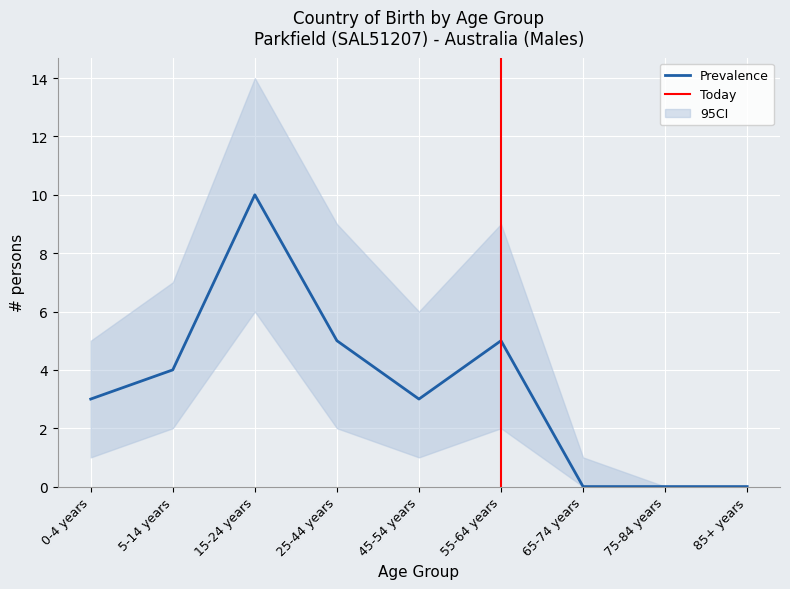

Is it true that Prevalence equals 0 at 85+ years?

True